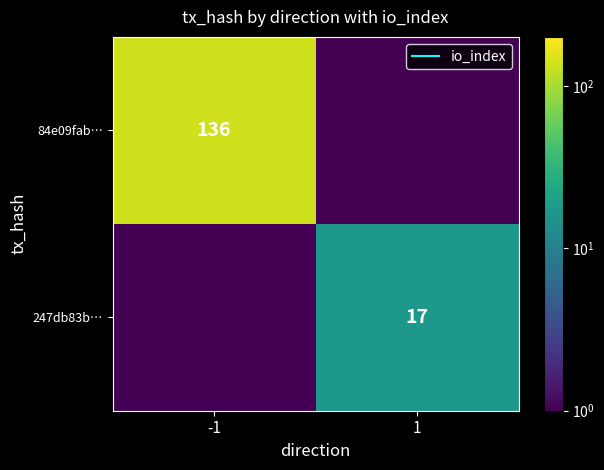

What is the difference between the maximum and minimum values in the 247db83b… series?

16